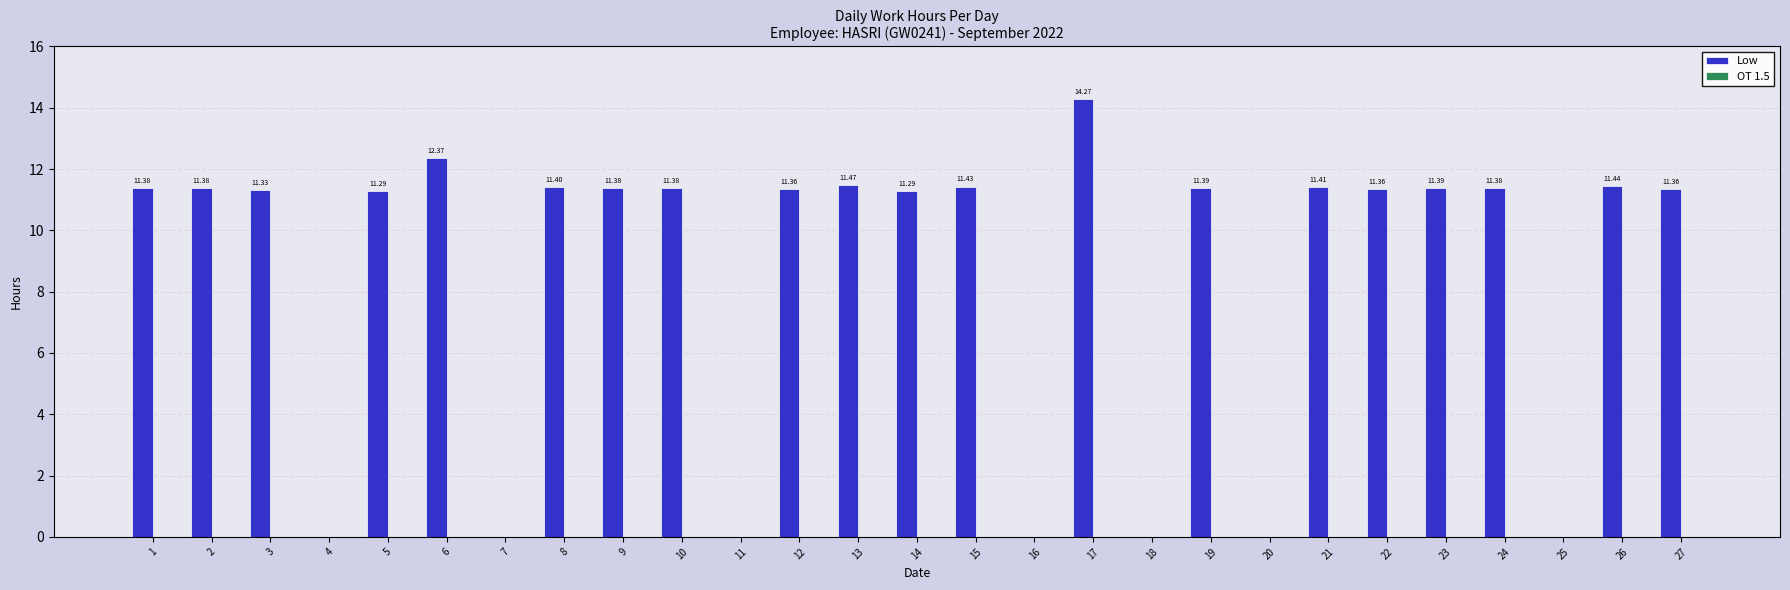

What is the sum of the values at 5 and 20?

11.3